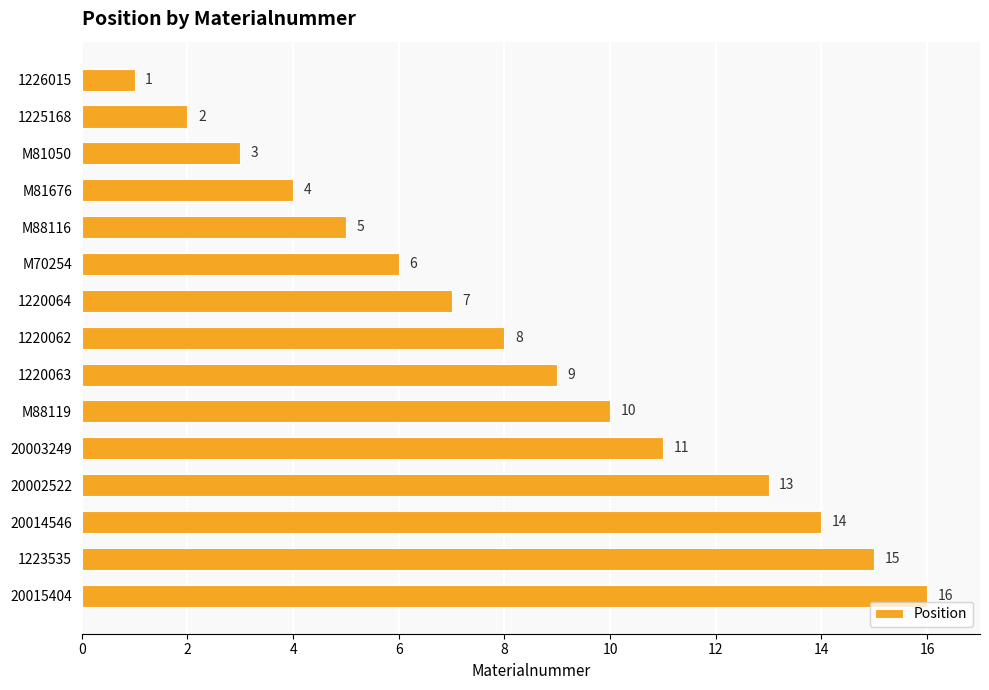

What is the change in value from M88119 to 20015404?

+6